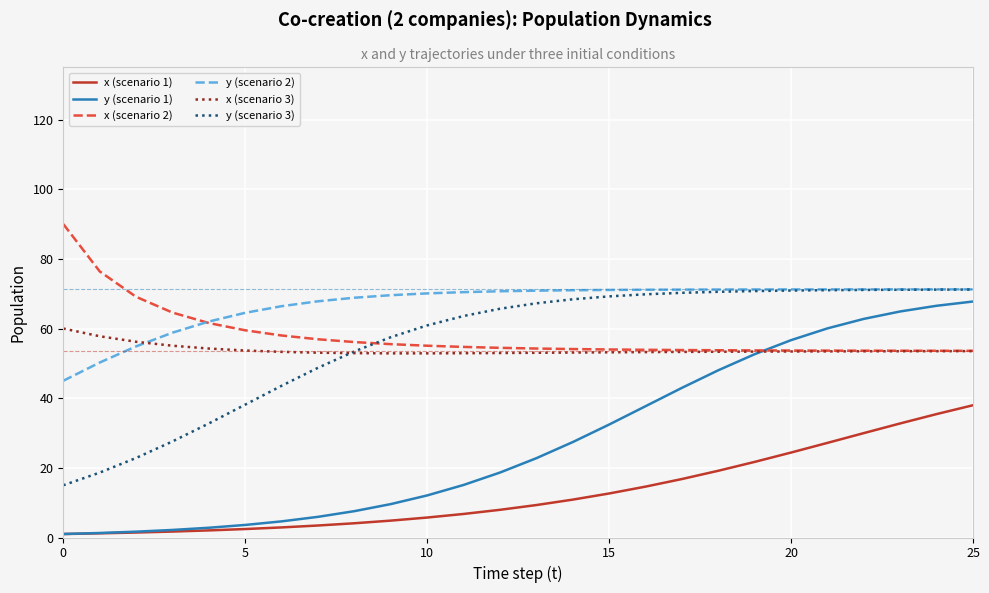

What is the greatest value displayed?

90.0